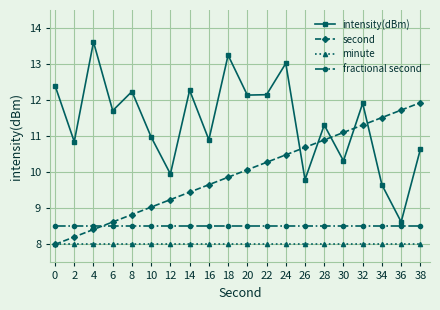

At which category does the chart reach its peak across all series?

4